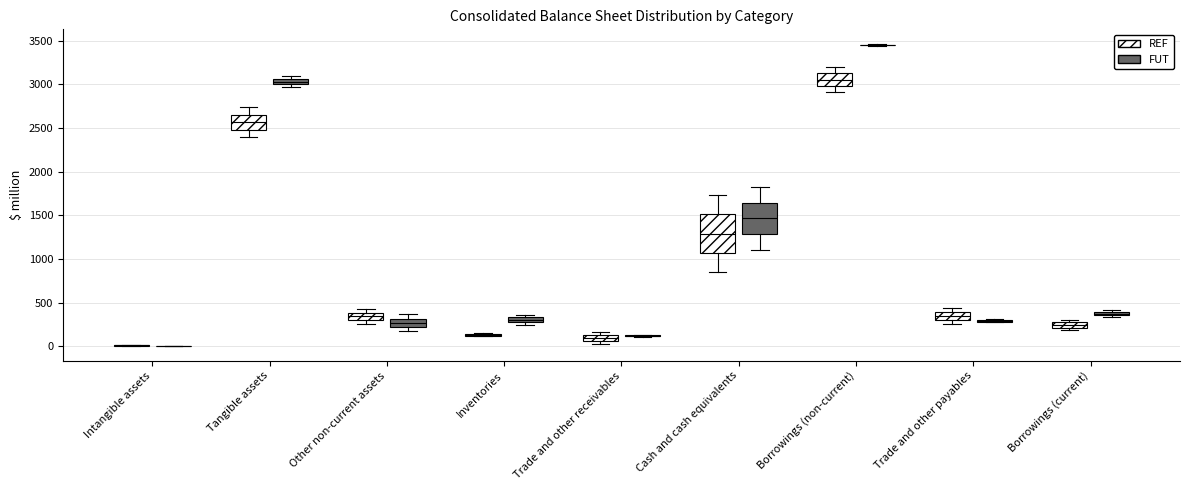

Which box is the tallest, from its lower edge to its upper edge?

Cash and cash equivalents (REF)